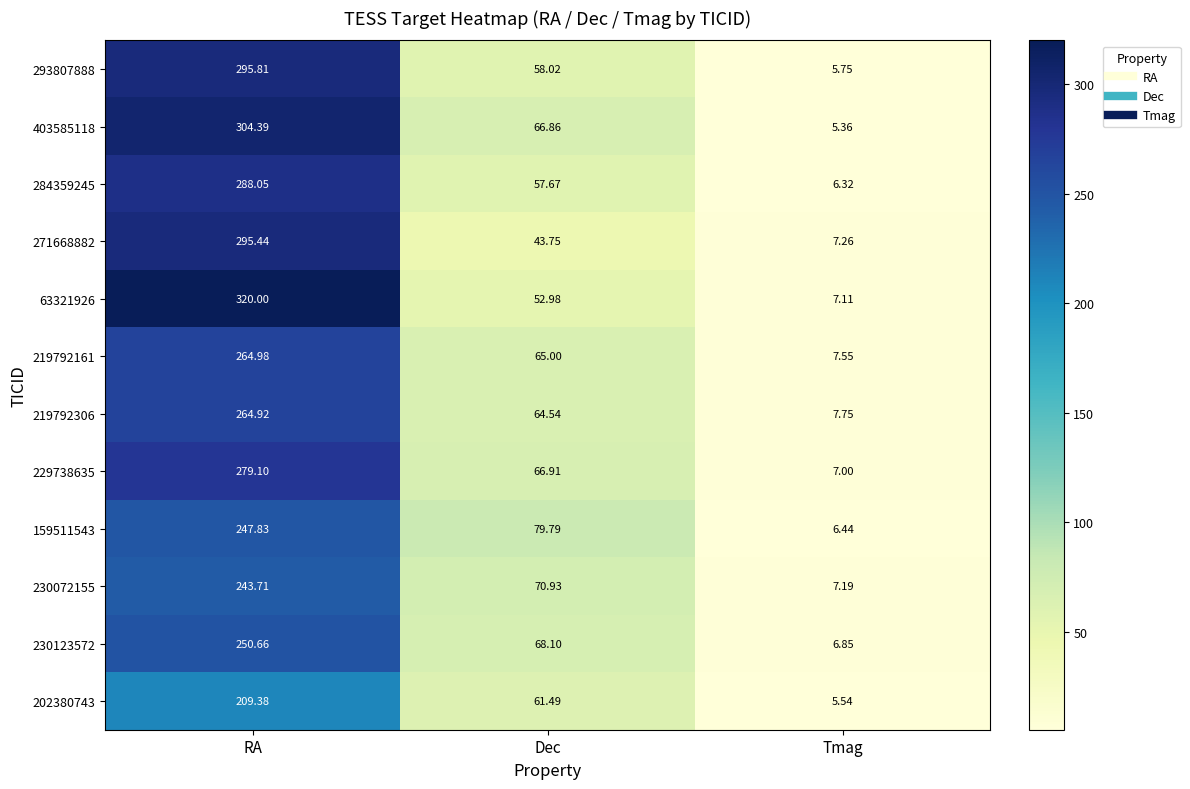

Which series changed the most between RA and Dec?

63321926